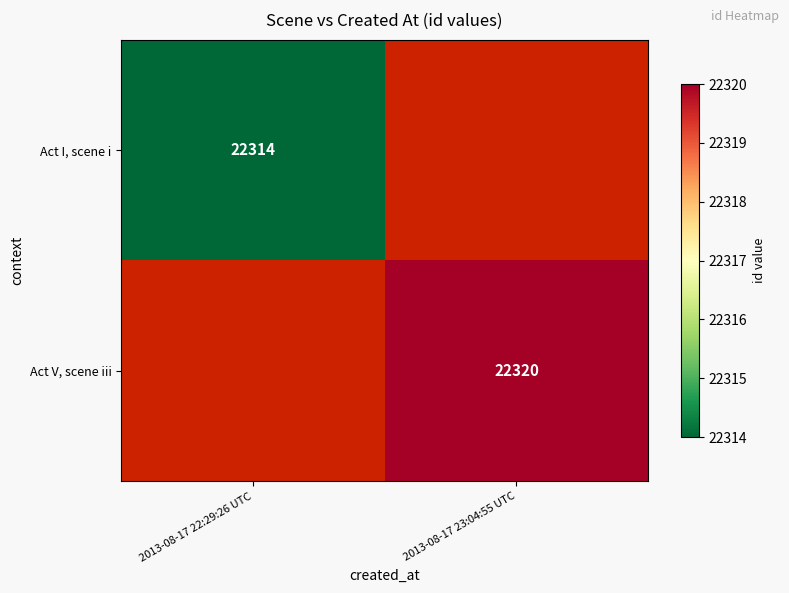

Is it true that Act V, scene iii equals 22320 at 2013-08-17 23:04:55 UTC?

True